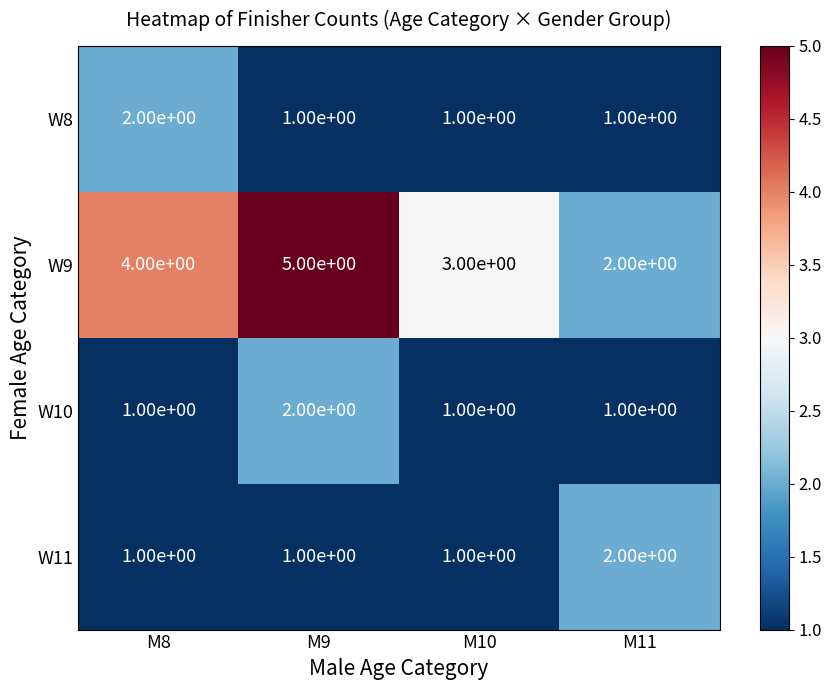

What is the difference between the maximum and minimum values in the W9 series?

3